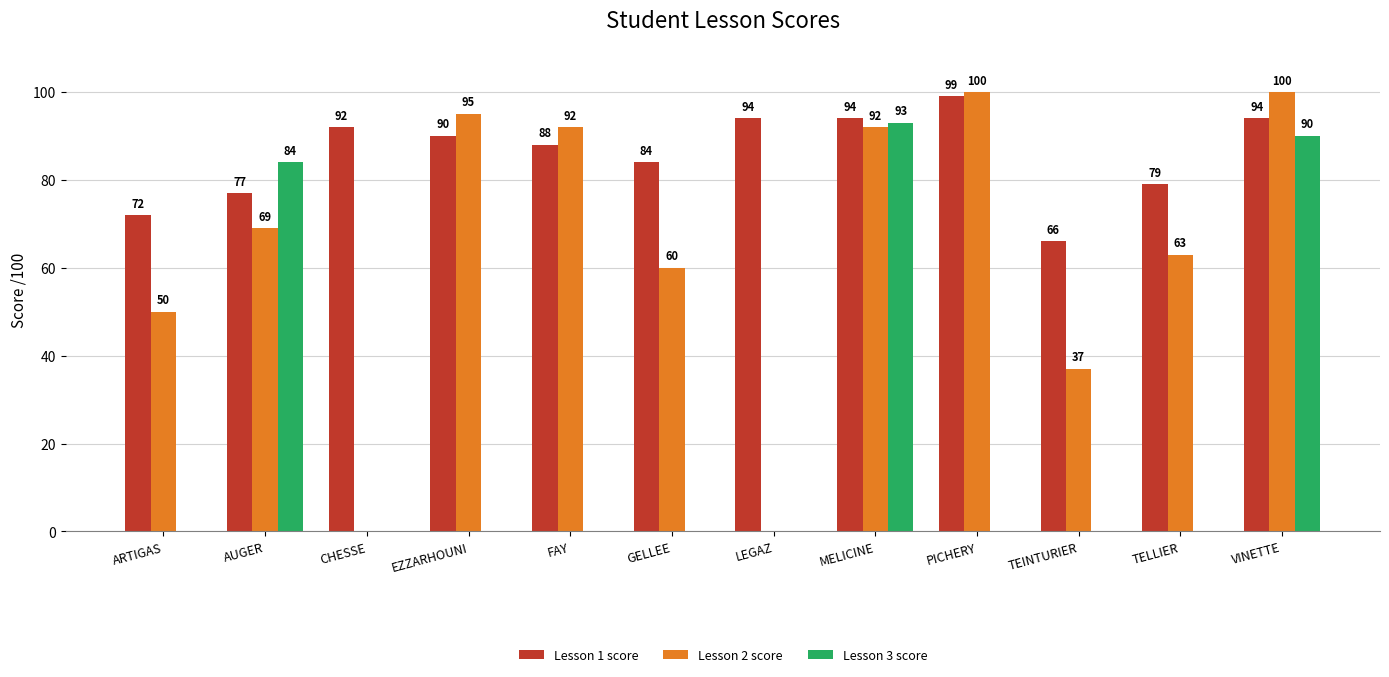

Which series has the largest total across all categories?

Lesson 1 score